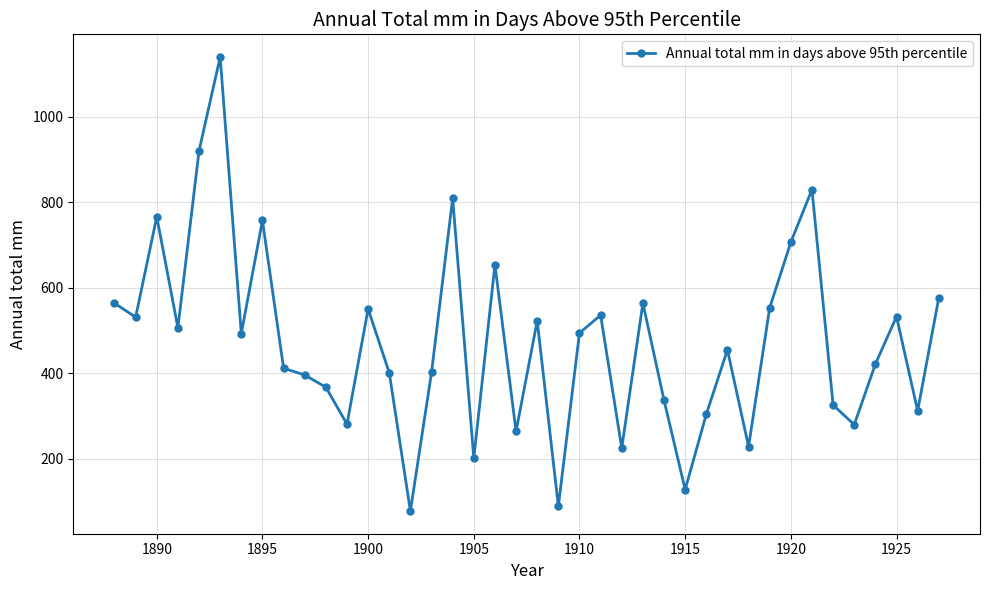

What is the difference between the second highest and second lowest values?

832.6